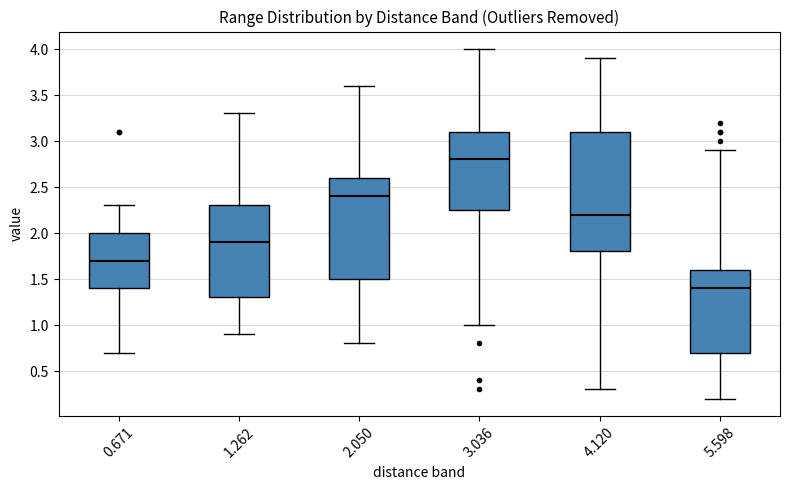

Where does the upper whisker of the box at x = 3.036 end on the y-axis? The values are not printed on the chart, so give them approximately, as read against the axis.

4.00